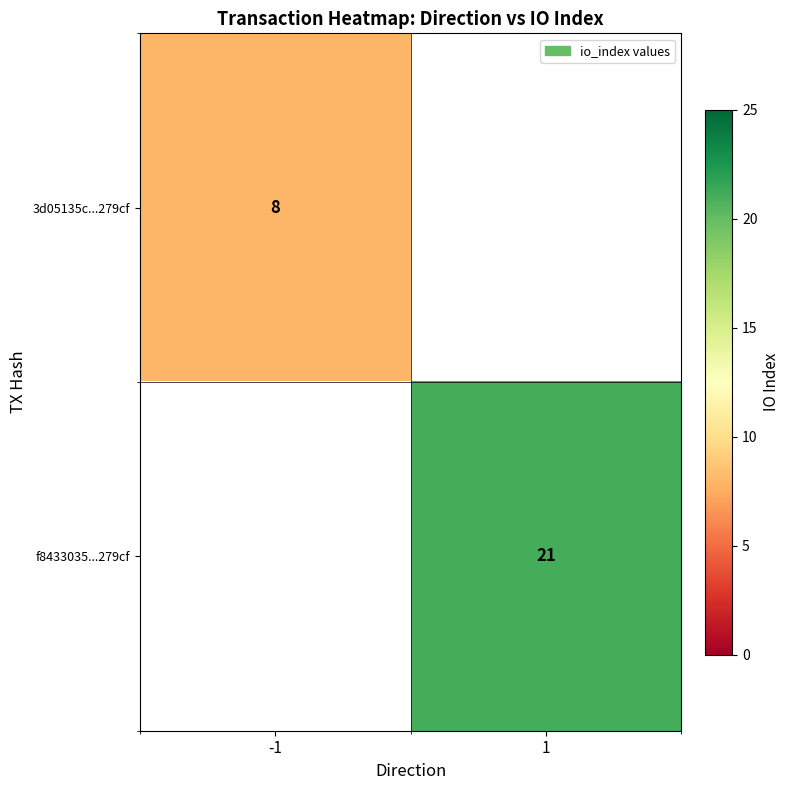

Is the value of 3d05135c...279cf at -1 greater than the value of f8433035...279cf at 1?

No